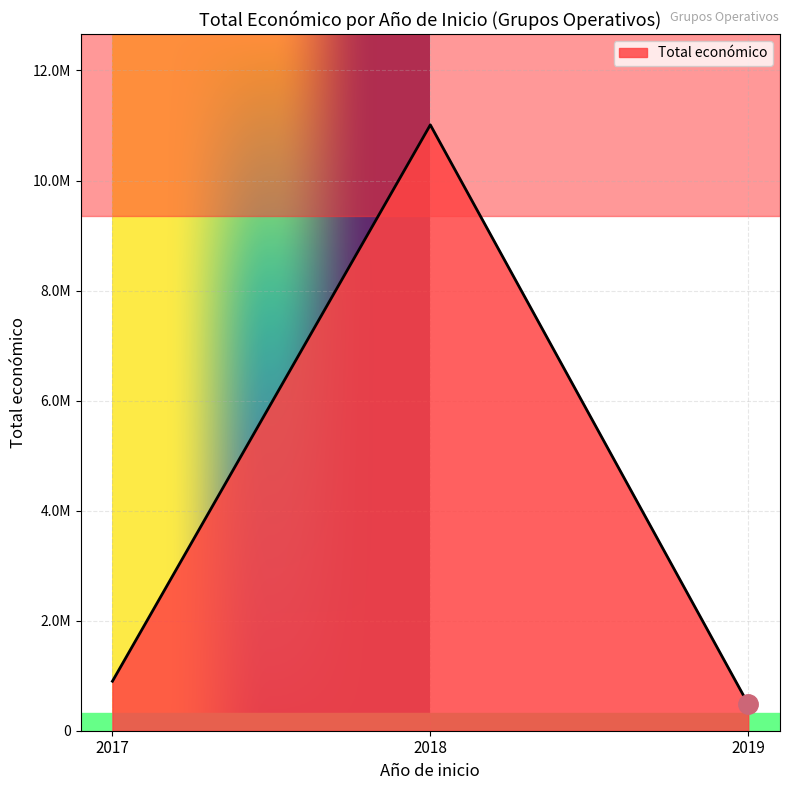

Is this an area chart (filled region under the line)?

Yes